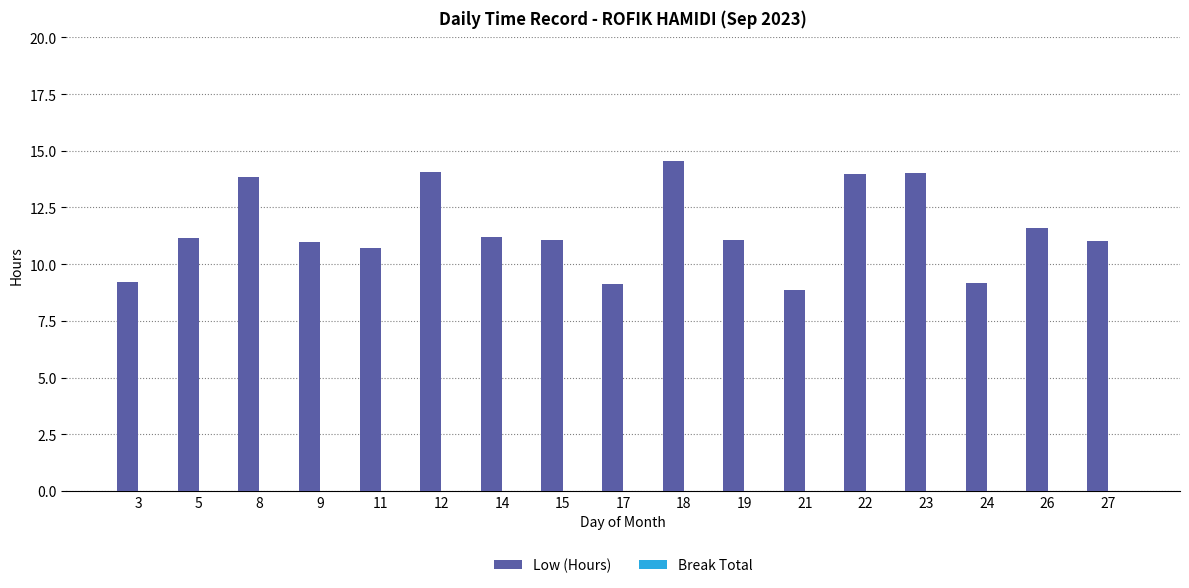

Count the number of categories in the chart.

17